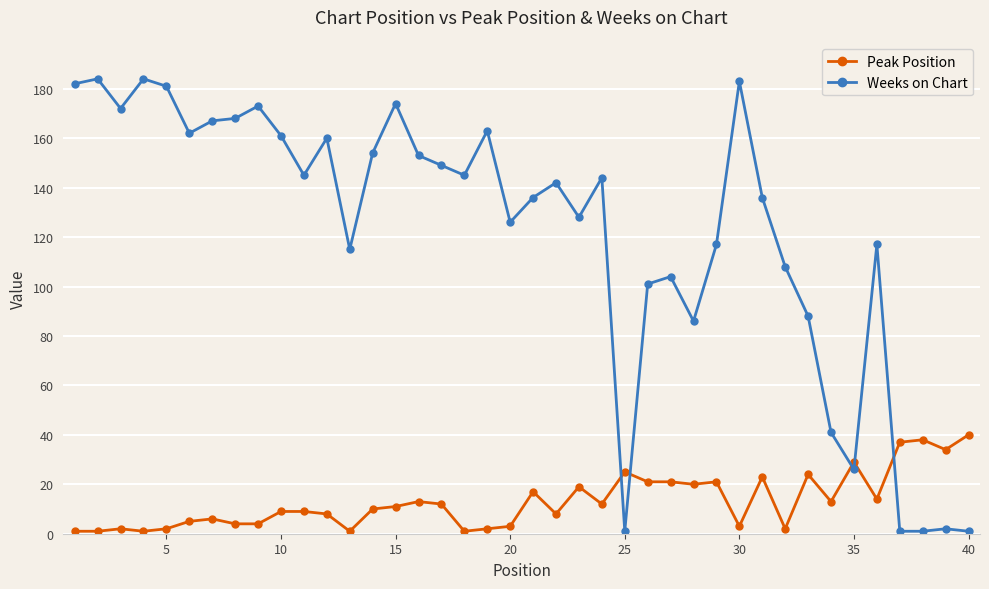

Which series has the largest total across all categories?

Weeks on Chart